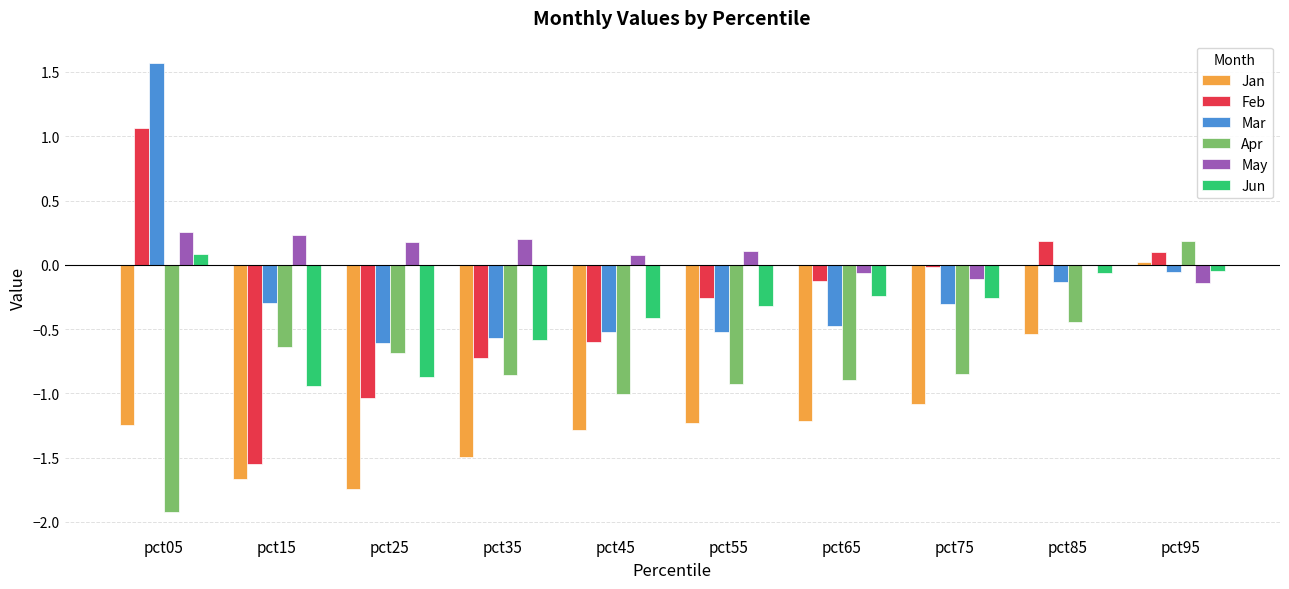

What is the sum of the May values at pct05 and pct55?

0.4